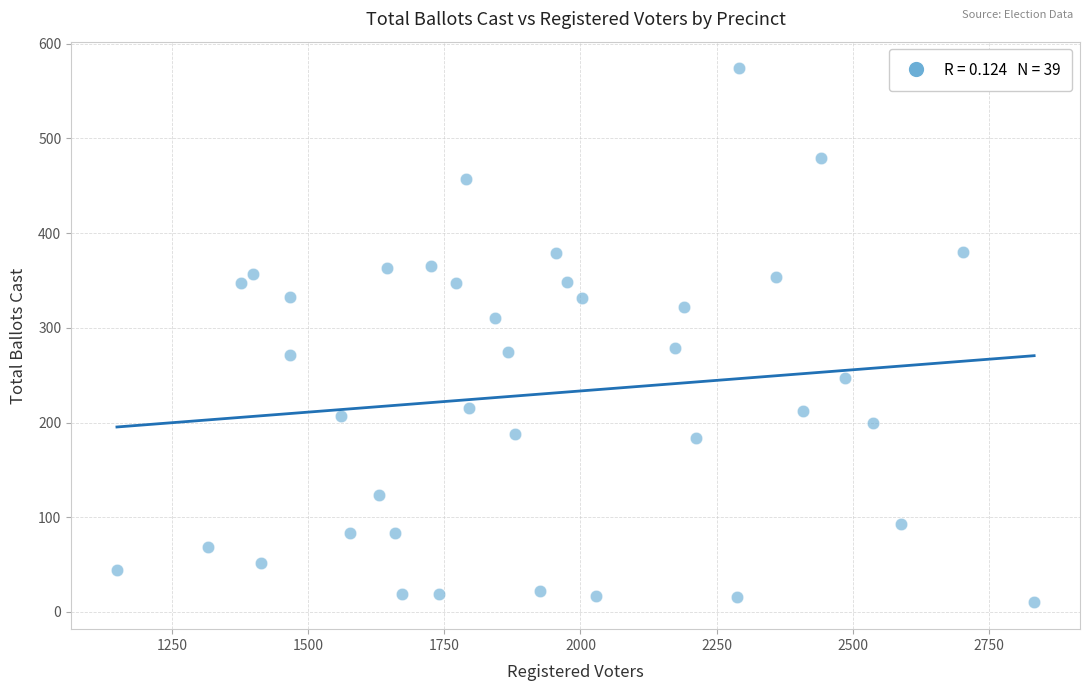

What is the range of Y values (max minus min)?

564